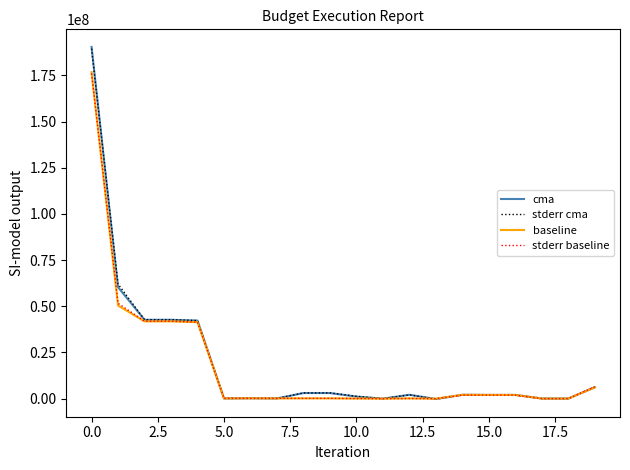

How many series are shown in this chart?

4